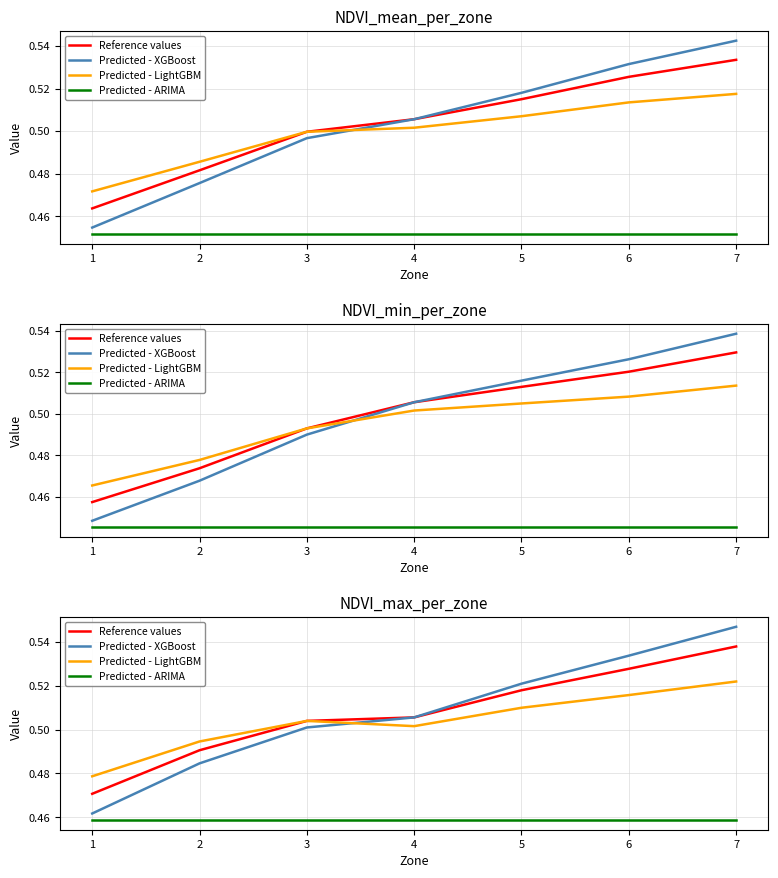

What are all the series names shown in the legend?

Reference values, Predicted - XGBoost, Predicted - LightGBM, Predicted - ARIMA